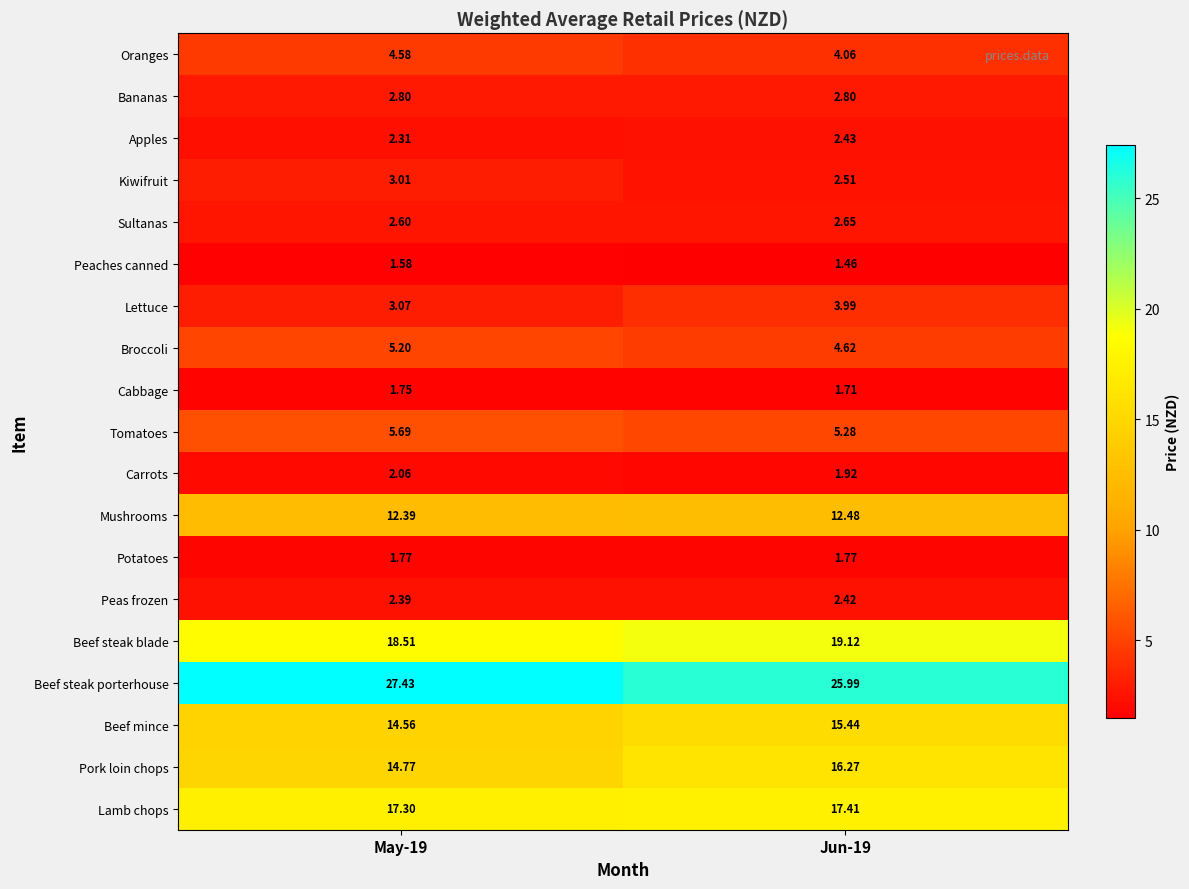

Which series changed the most between May-19 and Jun-19?

Pork loin chops